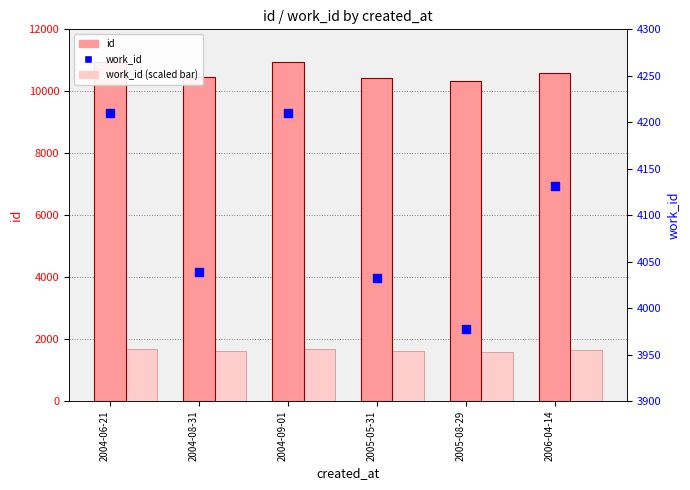

Which series has the largest total across all categories?

id